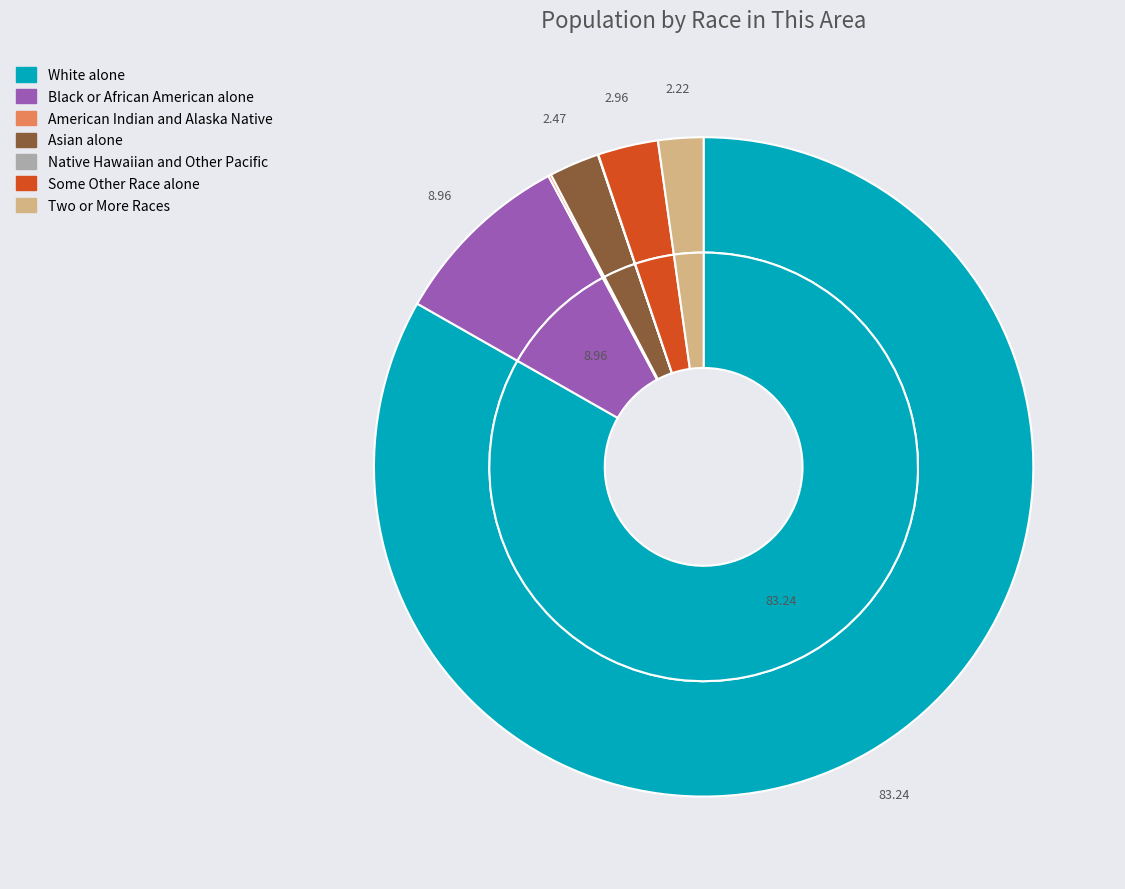

What percentage is the Asian alone slice, to the nearest percent?

2%